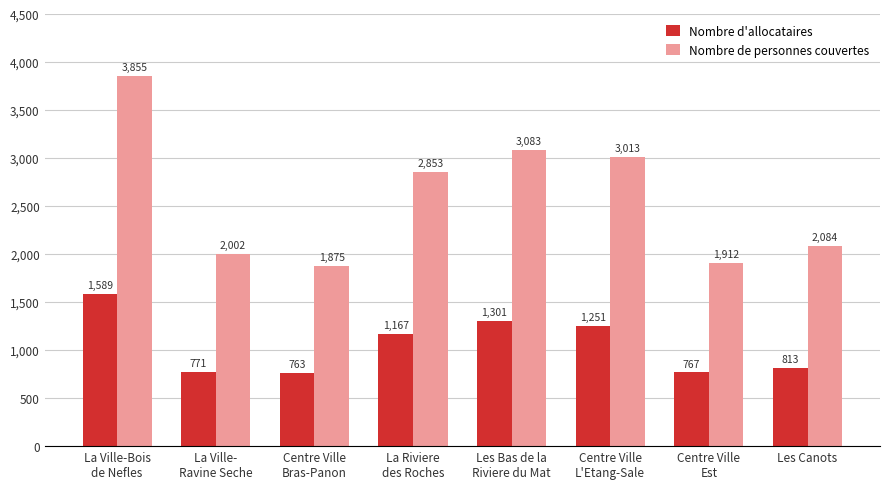

Which series has the widest spread of values?

Nombre de personnes couvertes